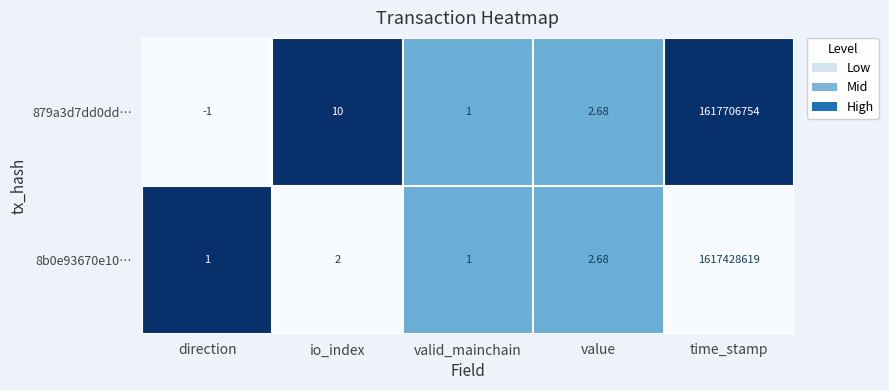

Which category has the highest value across all series?

time_stamp